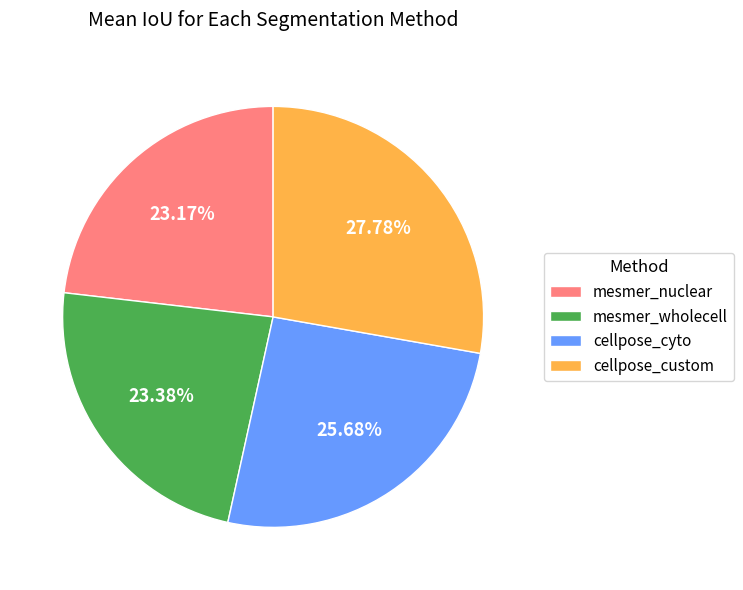

Which category has the biggest portion of the pie?

cellpose_custom